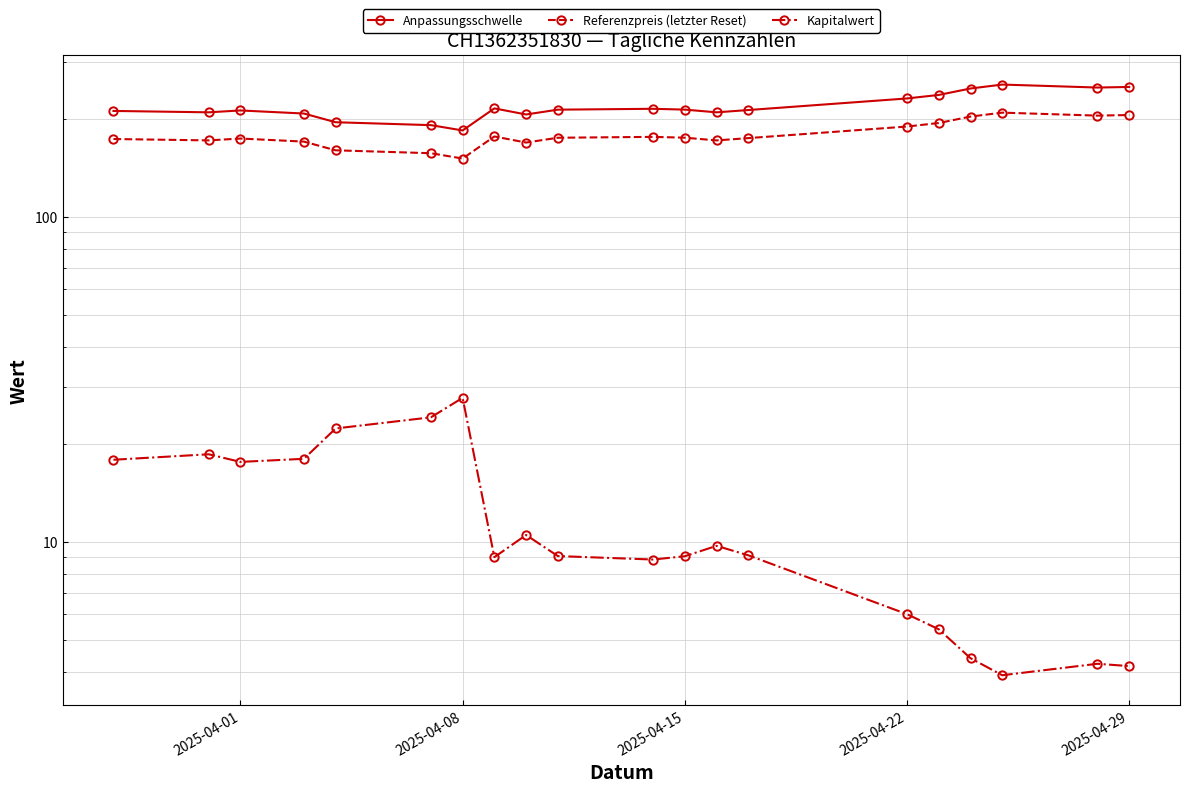

Does the chart have visible grid lines?

Yes